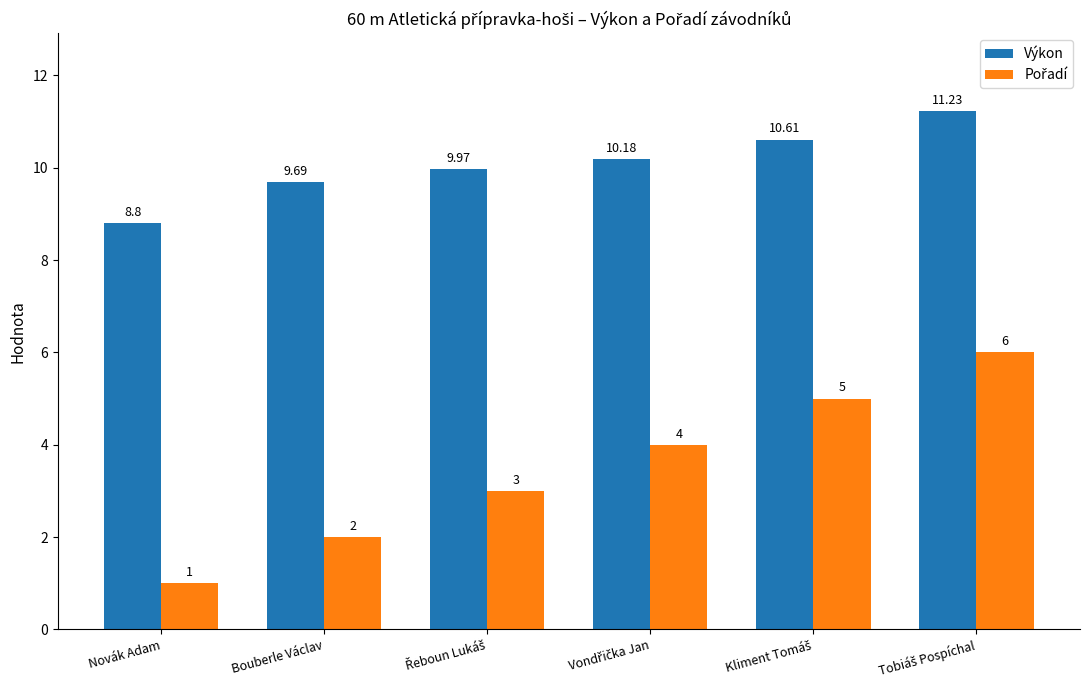

At which category does the chart reach its minimum across all series?

Novák Adam